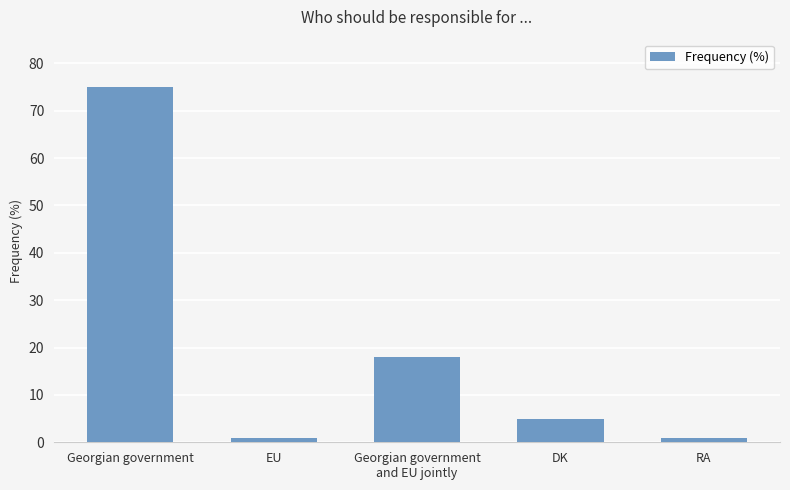

Reading left to right, list all the values displayed in this chart.

75	1	18	5	1